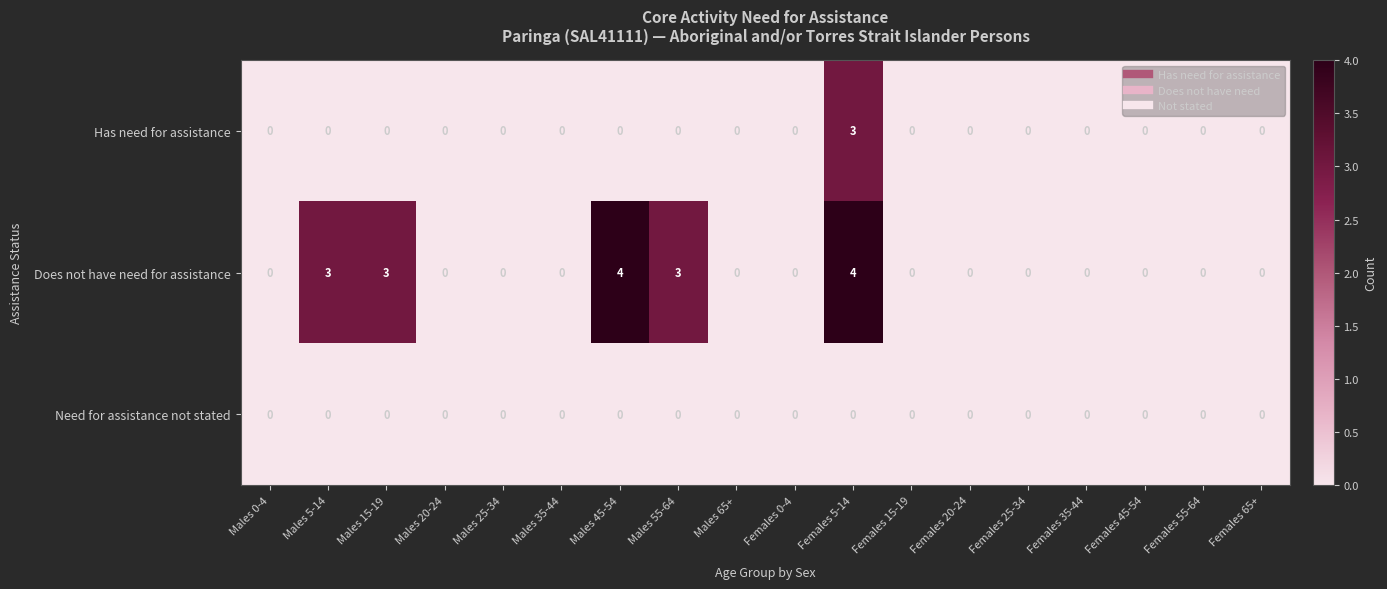

Which series has the largest total across all categories?

Does not have need for assistance